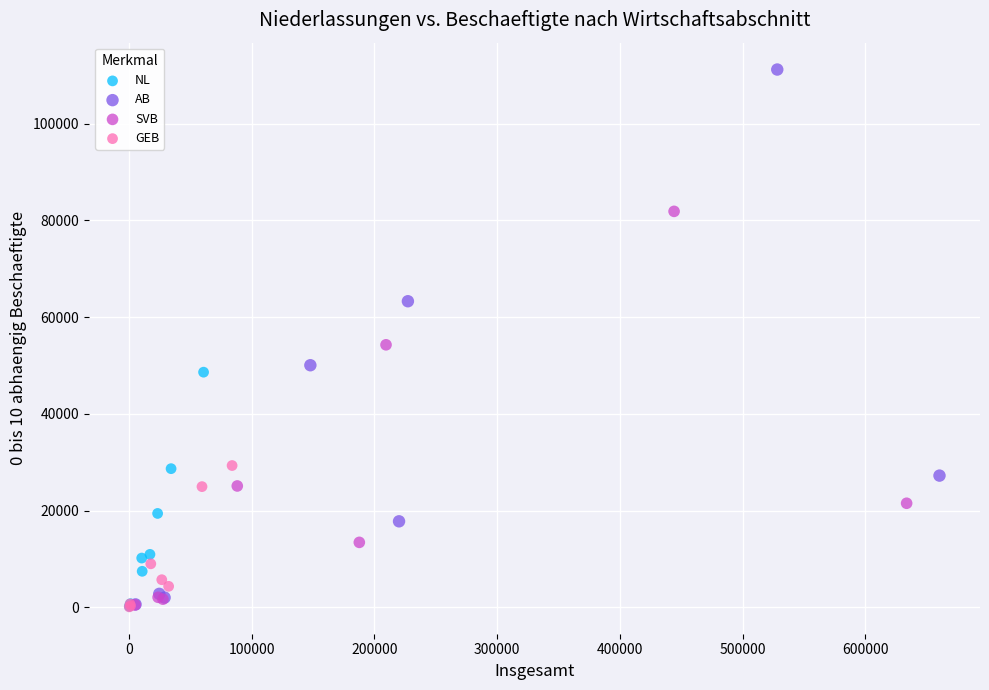

Which series has the widest spread of Y values?

AB